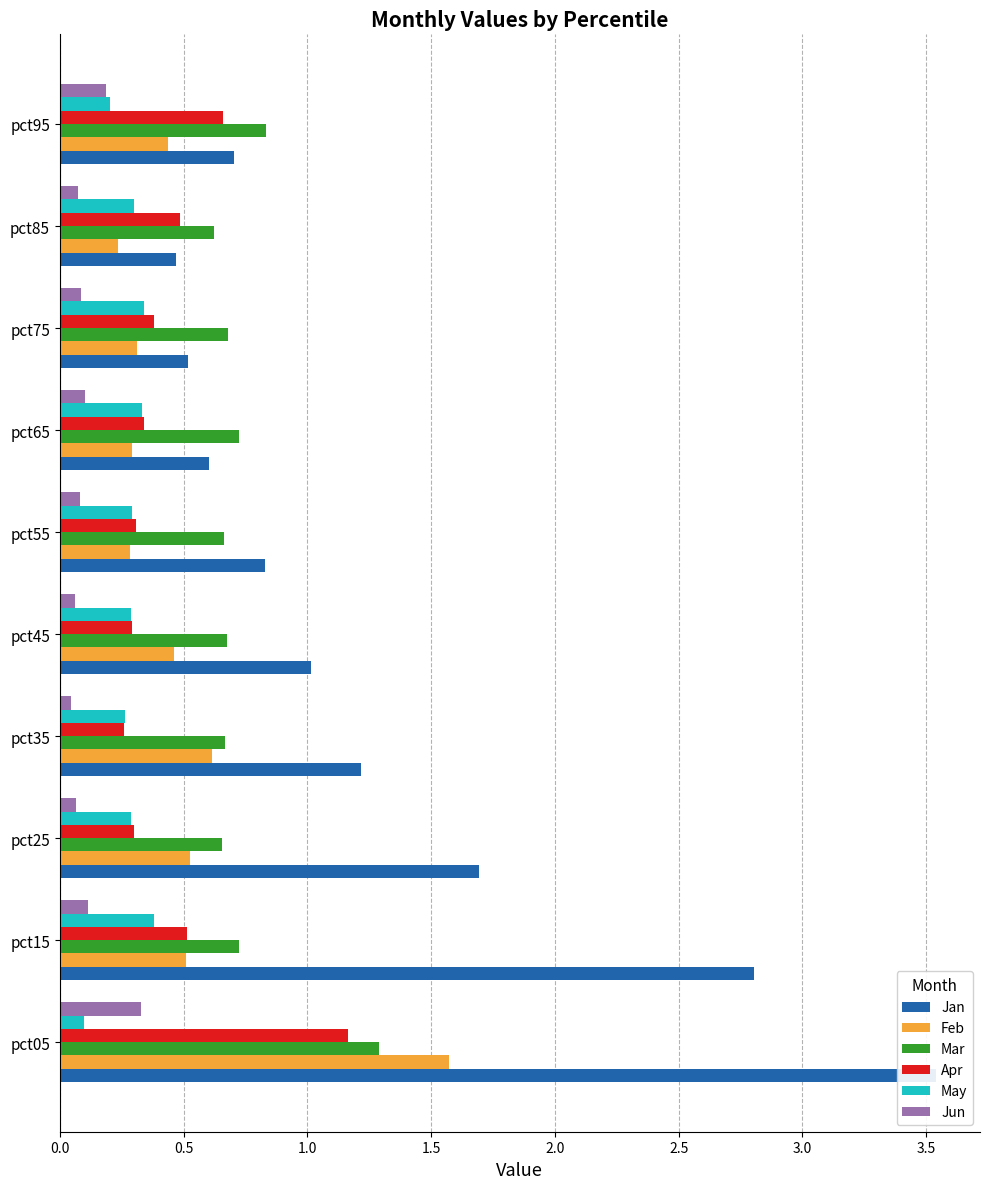

True or false: Apr has a value of 0.1 at pct45.

False